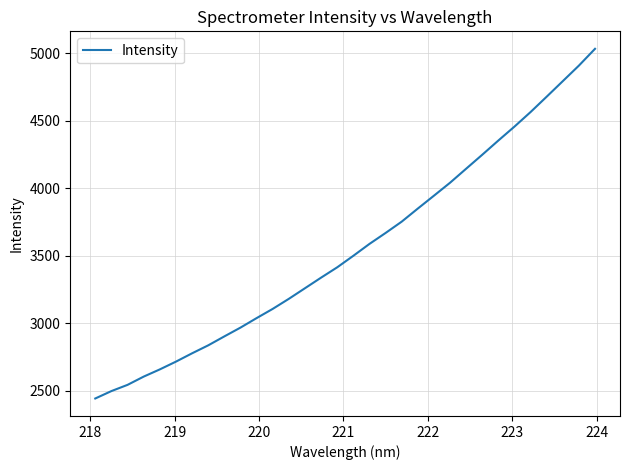

What is the maximum value shown in the chart?

5032.9